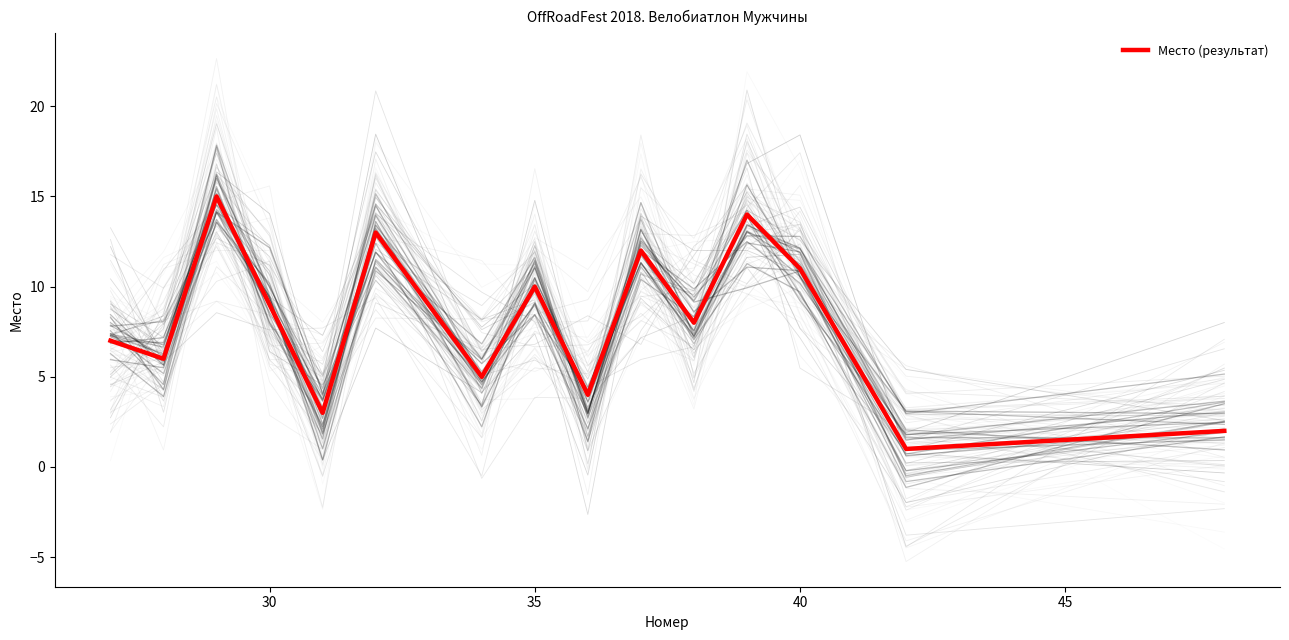

What is the highest value of the Место (результат) series?

15